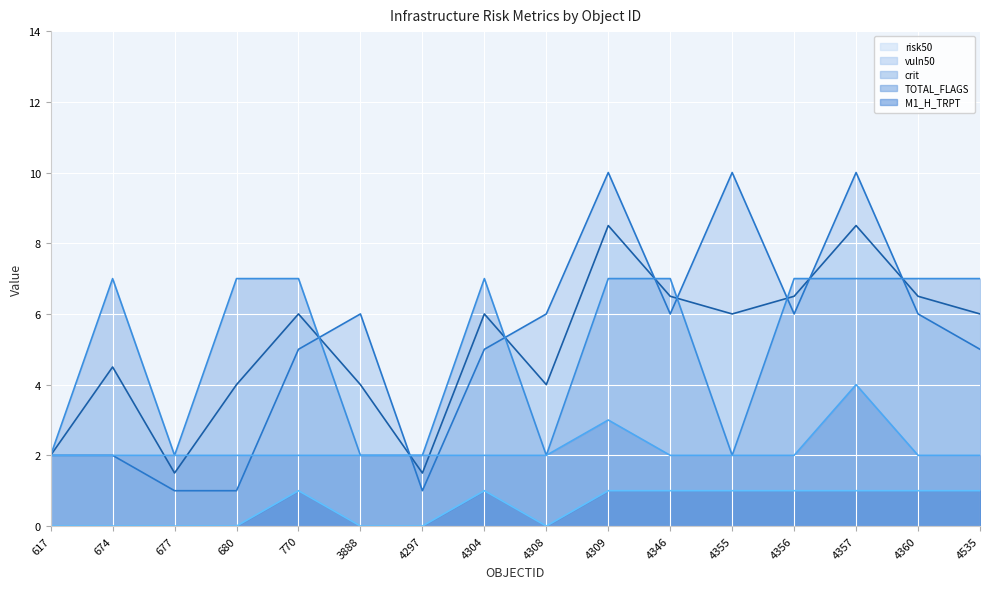

Reading left to right, extract all data points from this chart.

risk50: 617=2.0	674=4.5	677=1.5	680=4.0	770=6.0	3888=4.0	4297=1.5	4304=6.0	4308=4.0	4309=8.5	4346=6.5	4355=6.0	4356=6.5	4357=8.5	4360=6.5	4535=6.0
vuln50: 617=2.0	674=2.0	677=1.0	680=1.0	770=5.0	3888=6.0	4297=1.0	4304=5.0	4308=6.0	4309=10.0	4346=6.0	4355=10.0	4356=6.0	4357=10.0	4360=6.0	4535=5.0
crit: 617=2.0	674=7.0	677=2.0	680=7.0	770=7.0	3888=2.0	4297=2.0	4304=7.0	4308=2.0	4309=7.0	4346=7.0	4355=2.0	4356=7.0	4357=7.0	4360=7.0	4535=7.0
TOTAL_FLAGS: 617=2.0	674=2.0	677=2.0	680=2.0	770=2.0	3888=2.0	4297=2.0	4304=2.0	4308=2.0	4309=3.0	4346=2.0	4355=2.0	4356=2.0	4357=4.0	4360=2.0	4535=2.0
M1_H_TRPT: 617=0.0	674=0.0	677=0.0	680=0.0	770=1.0	3888=0.0	4297=0.0	4304=1.0	4308=0.0	4309=1.0	4346=1.0	4355=1.0	4356=1.0	4357=1.0	4360=1.0	4535=1.0